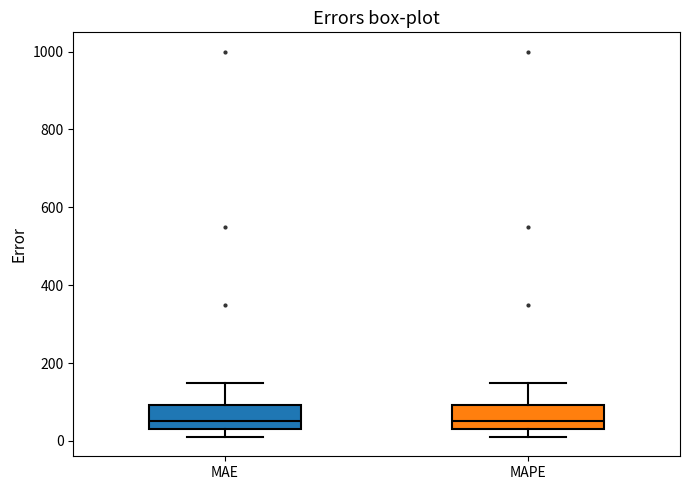

Reading left to right, transcribe this box plot: for each box, give where its median line is, the range the box spans, and where its two whiskers end, as read against the y-axis. The values are not printed on the chart, so give them approximately, as read against the axis.

MAE: median 60, box 40 to 100, whiskers 20 to 160
MAPE: median 60, box 40 to 100, whiskers 20 to 160